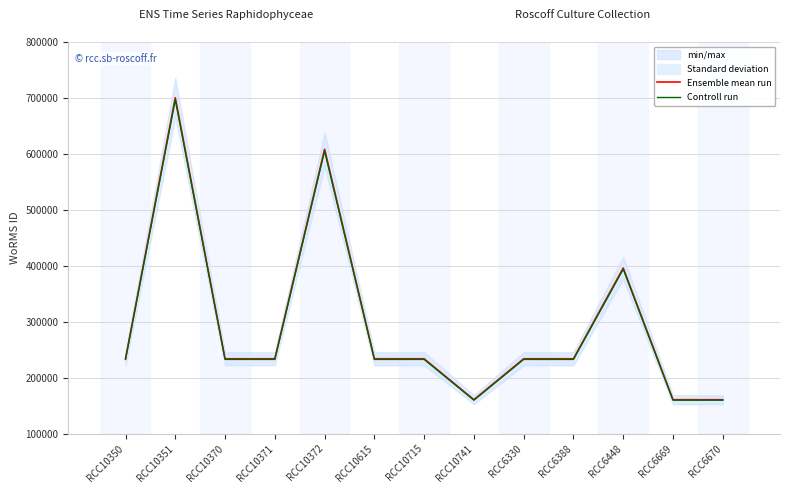

Which category has the highest value in the Ensemble mean run series?

RCC10351